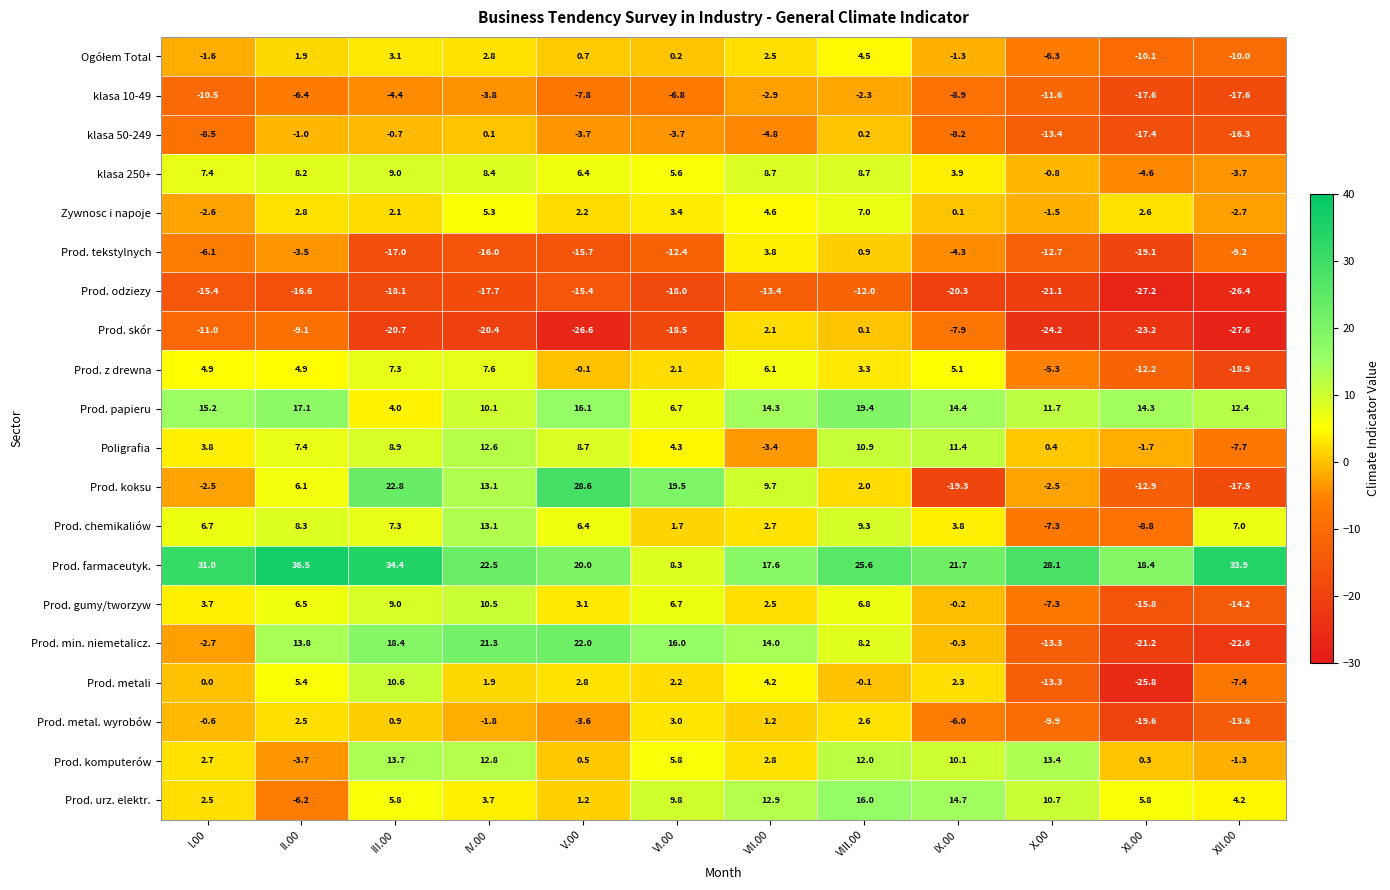

Where does the Prod. skór series first go above -18?

I.00